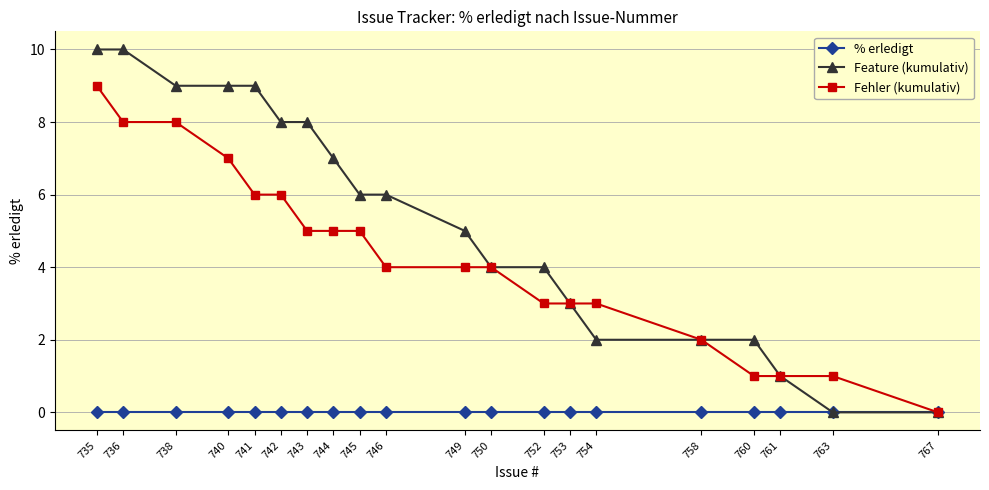

Rank the series by their maximum value, from highest to lowest.

Feature (kumulativ), Fehler (kumulativ), % erledigt